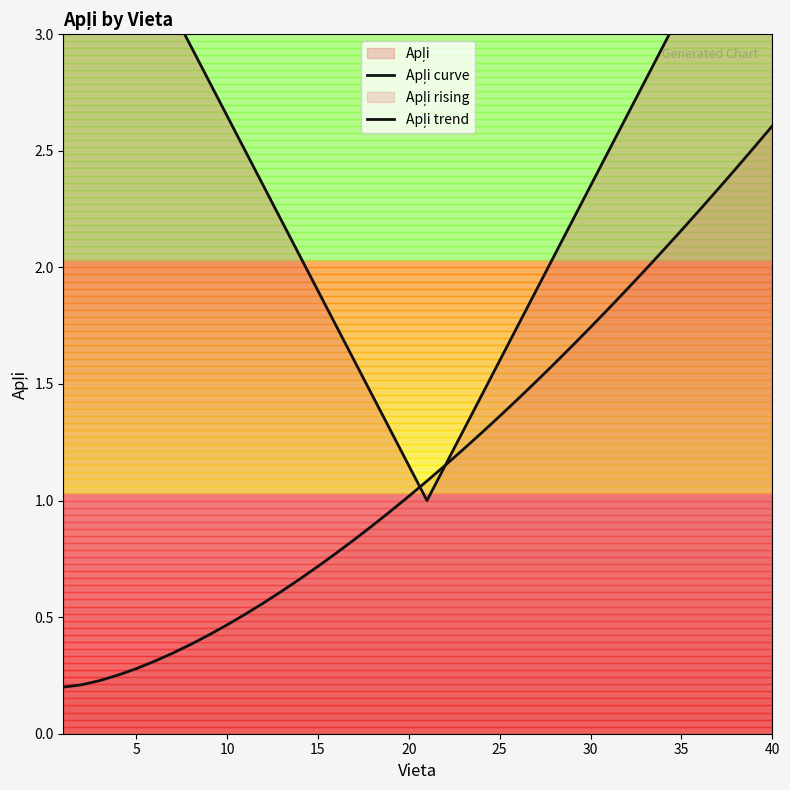

Between 5 and 25, which series saw the biggest shift?

Apļi curve